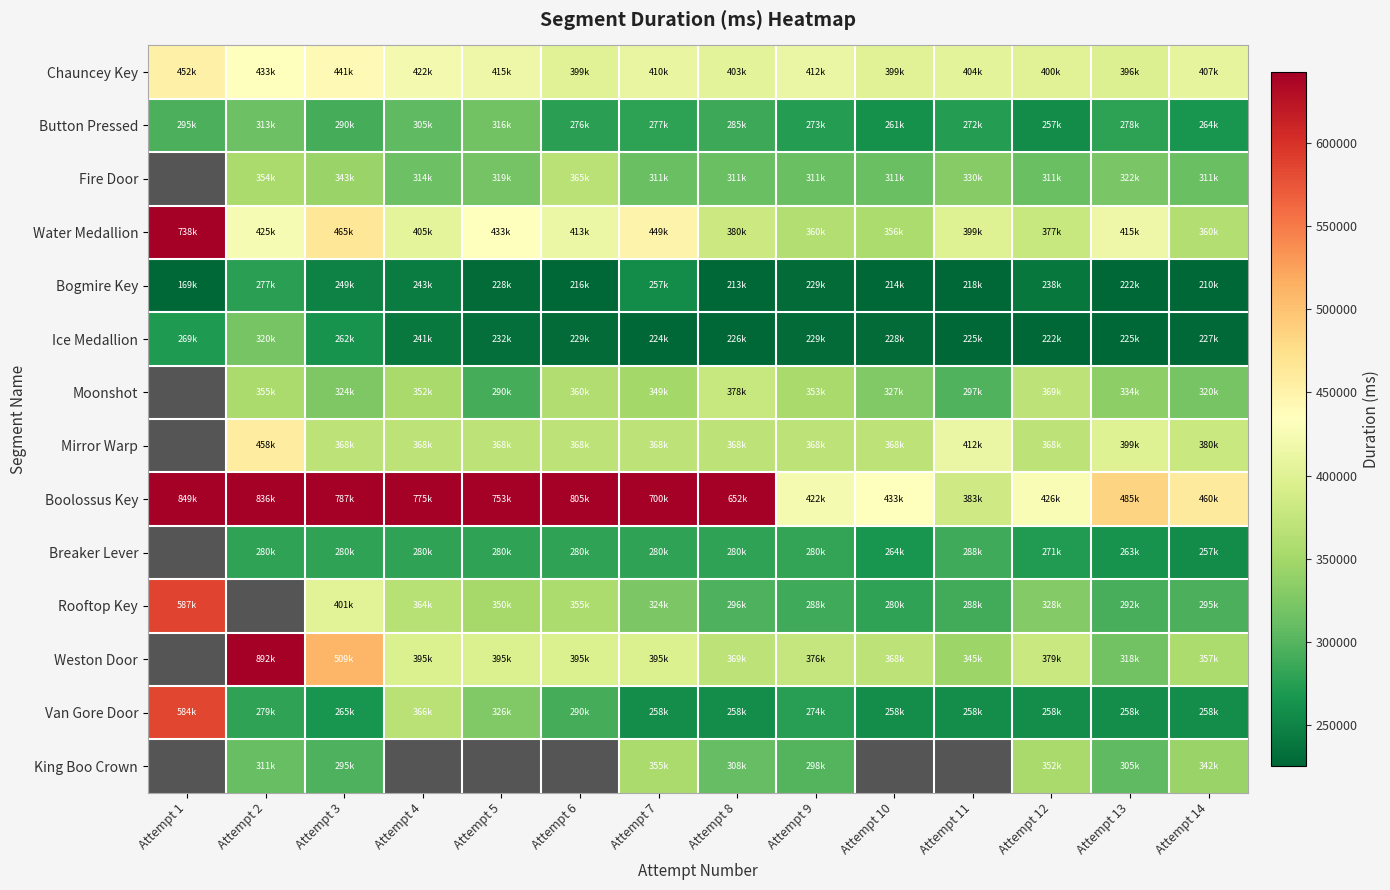

What is the greatest value displayed?

892170.0